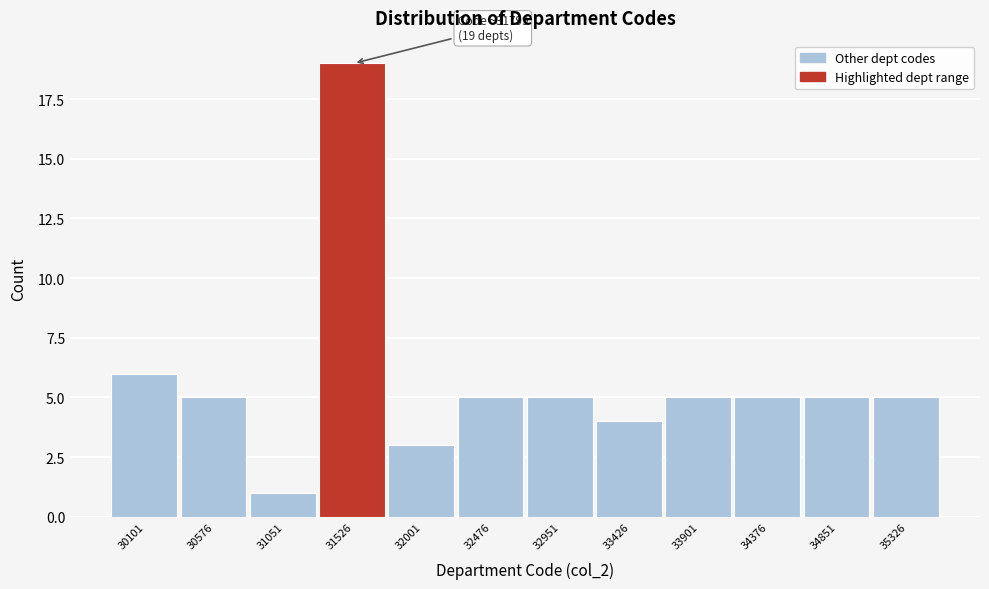

Reading right to left, what are all the values shown in this chart?

35326=5	34851=5	34376=5	33901=5	33426=4	32951=5	32476=5	32001=3	31526=19	31051=1	30576=5	30101=6